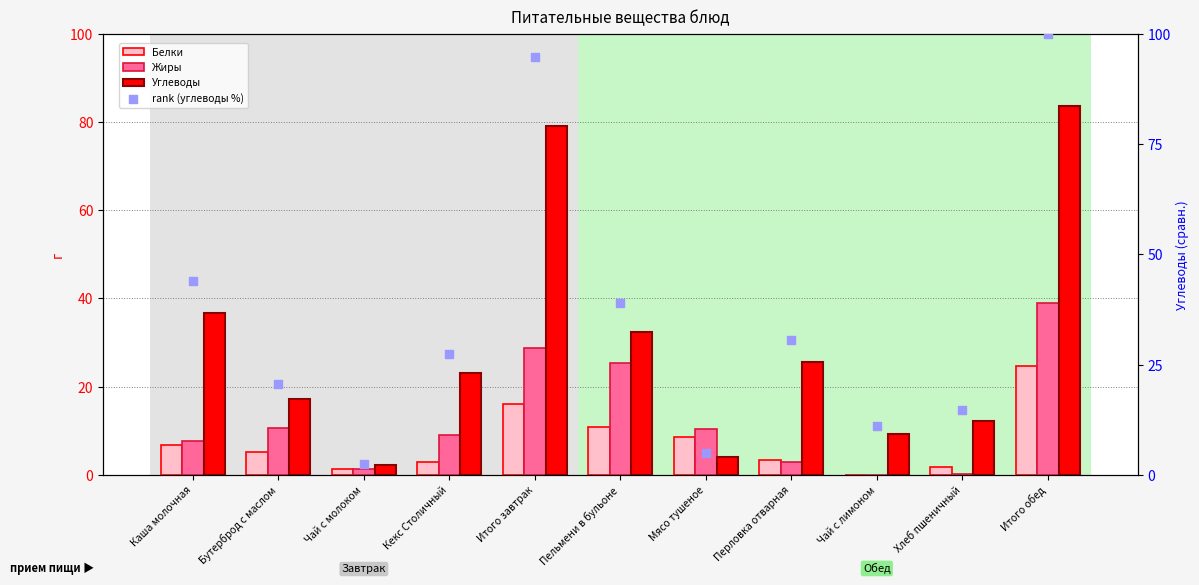

Is the value of Углеводы at Пельмени в бульоне greater than the value of Белки at Мясо тушеное?

Yes